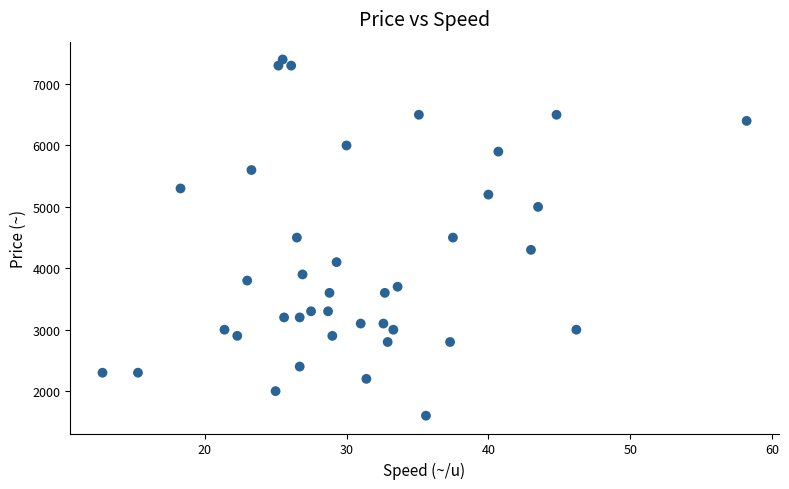

What is the range of Y values (max minus min)?

5800